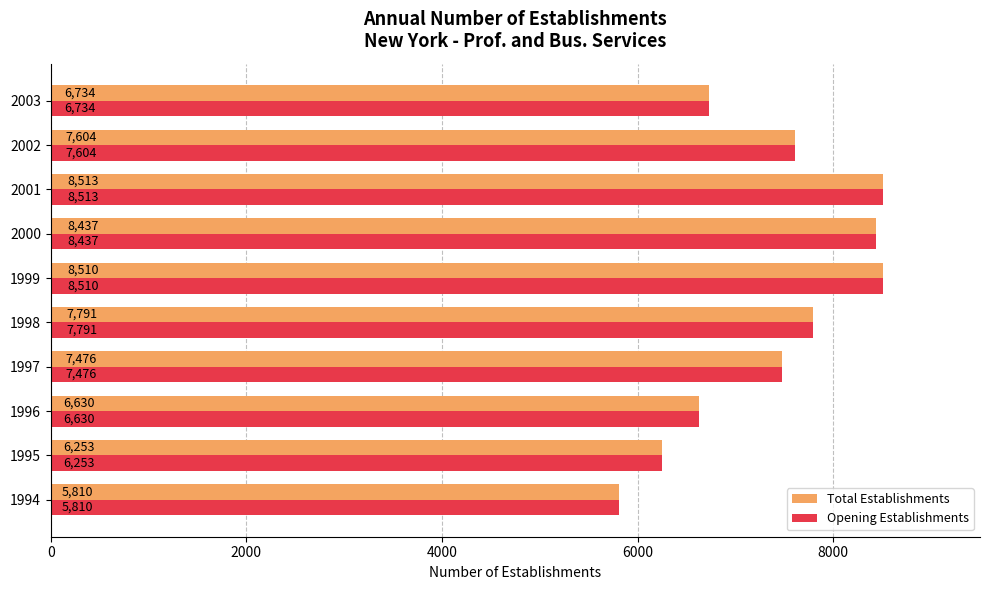

At which category is the sum across all series the highest?

2001